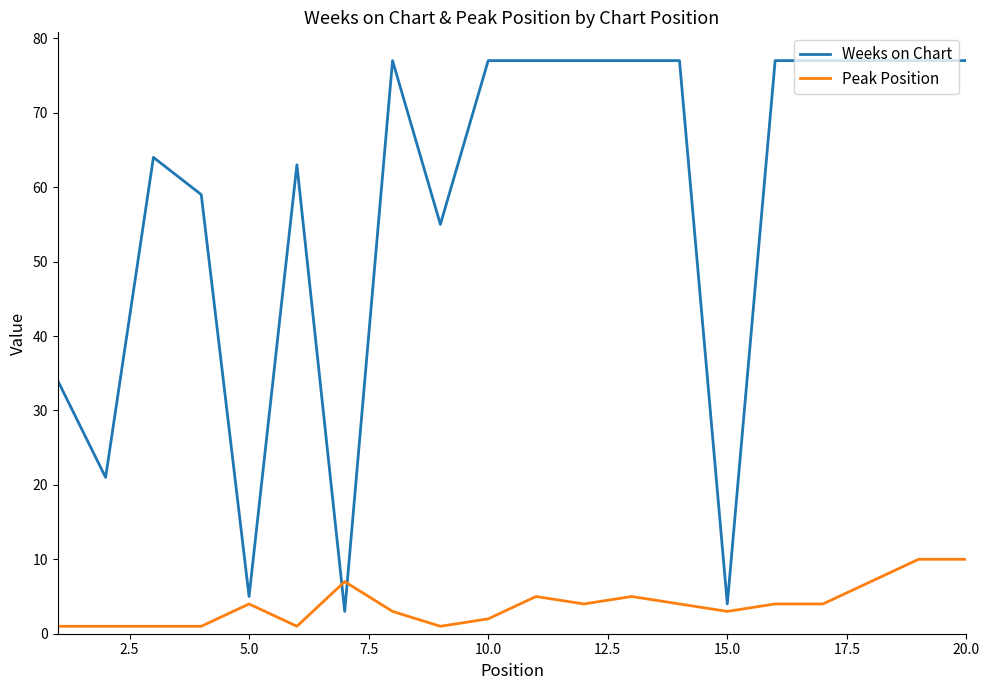

What is the difference between the second highest and second lowest values in the Weeks on Chart series?

73